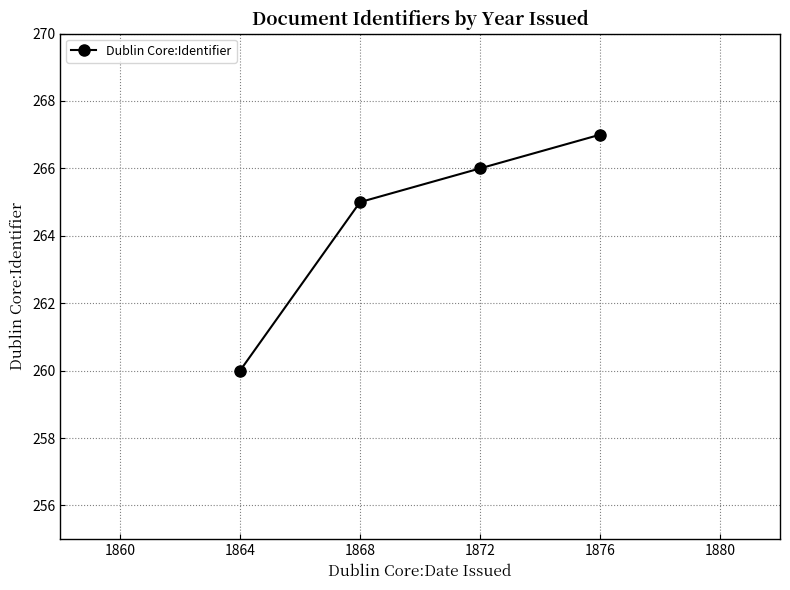

What is the sum of all values?

1058